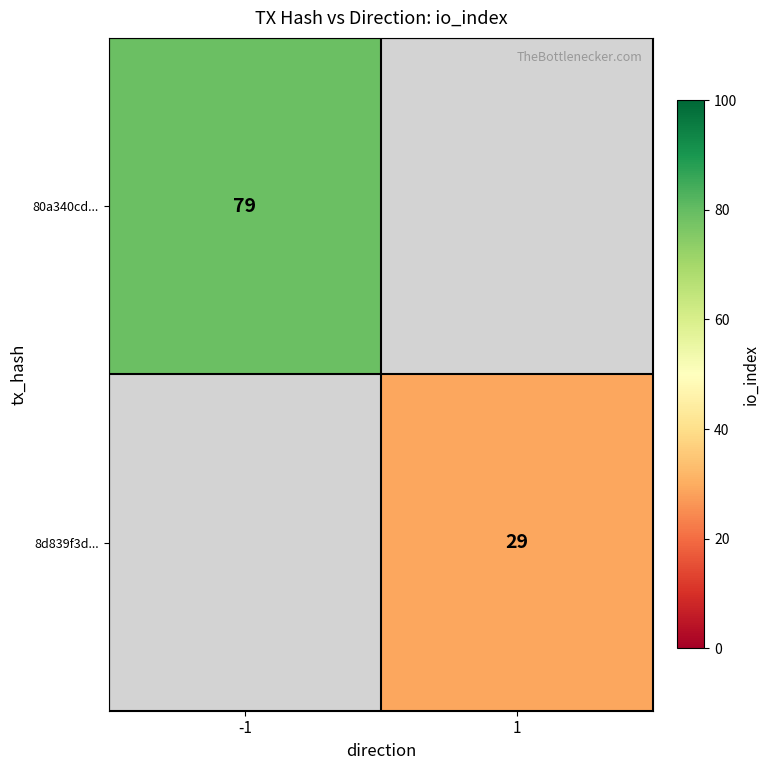

The 80a340cd... series shows 50 at -1. True or false?

False